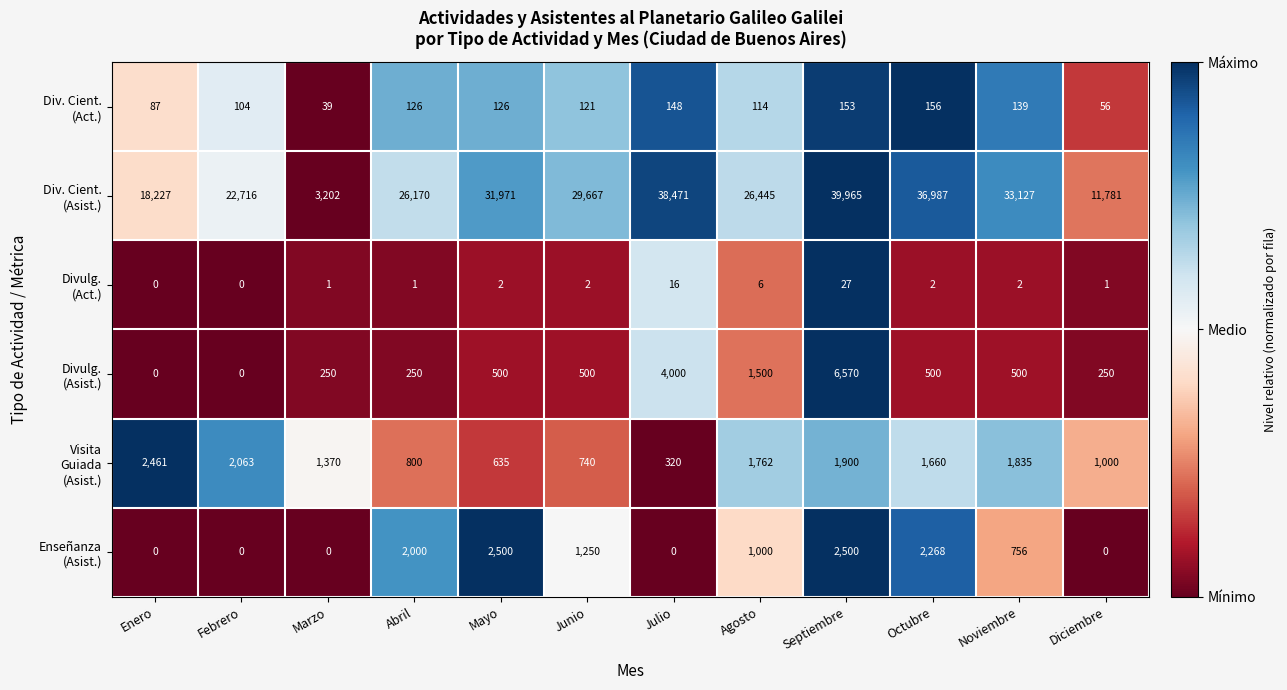

What is the total value across all series at Marzo?

4862